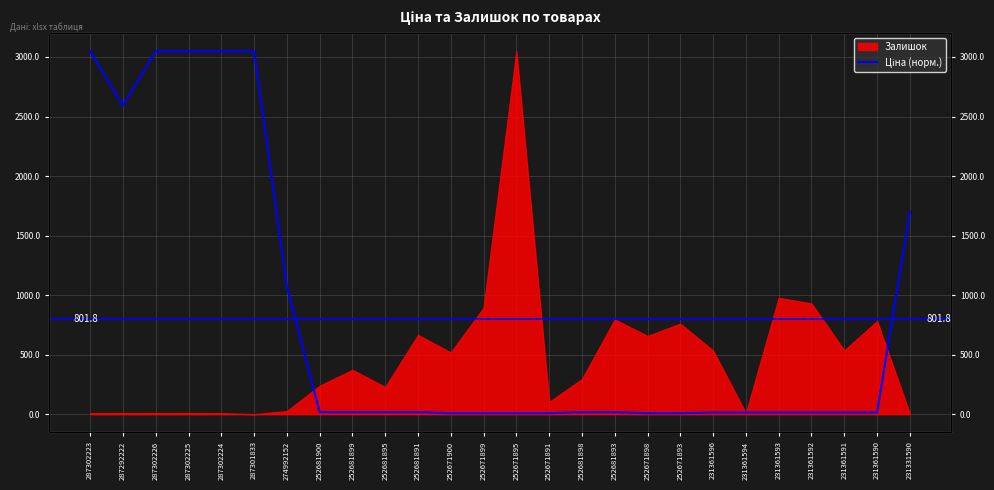

Where is the first local minimum?

287292222